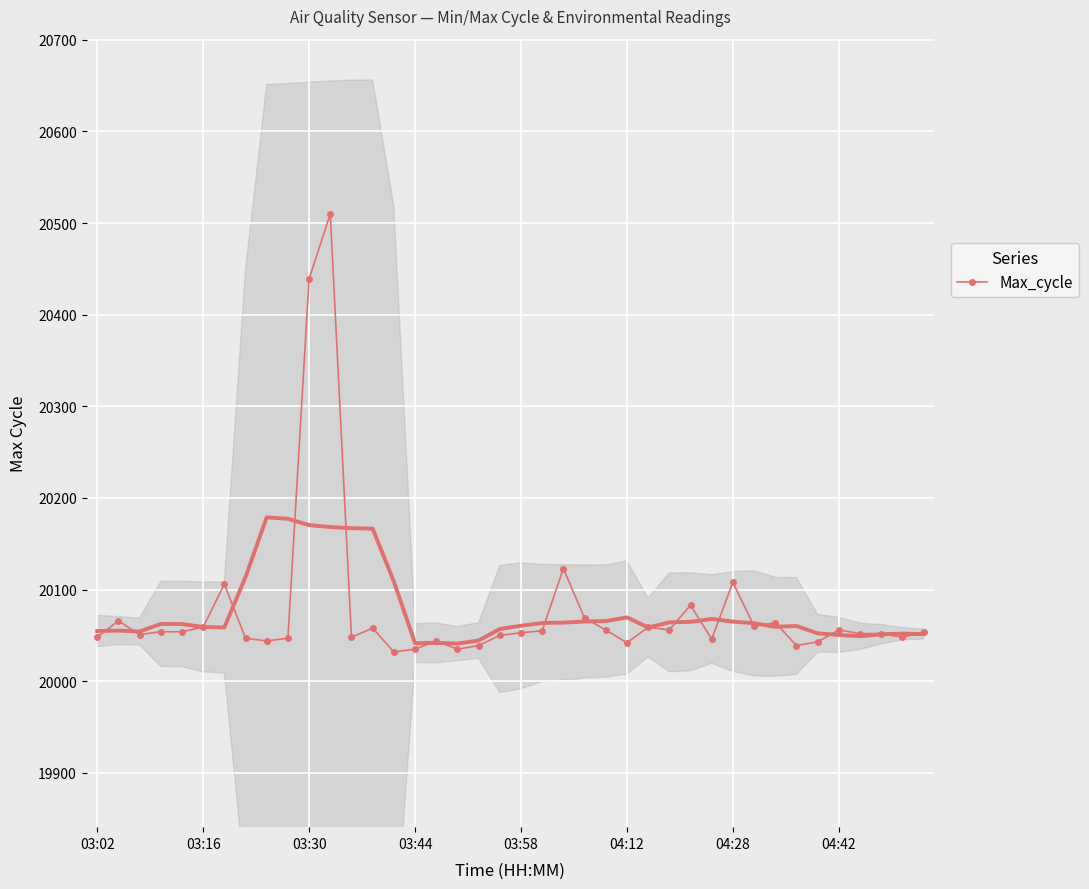

True or false: there are more than 0 points higher than both neighbors.

True